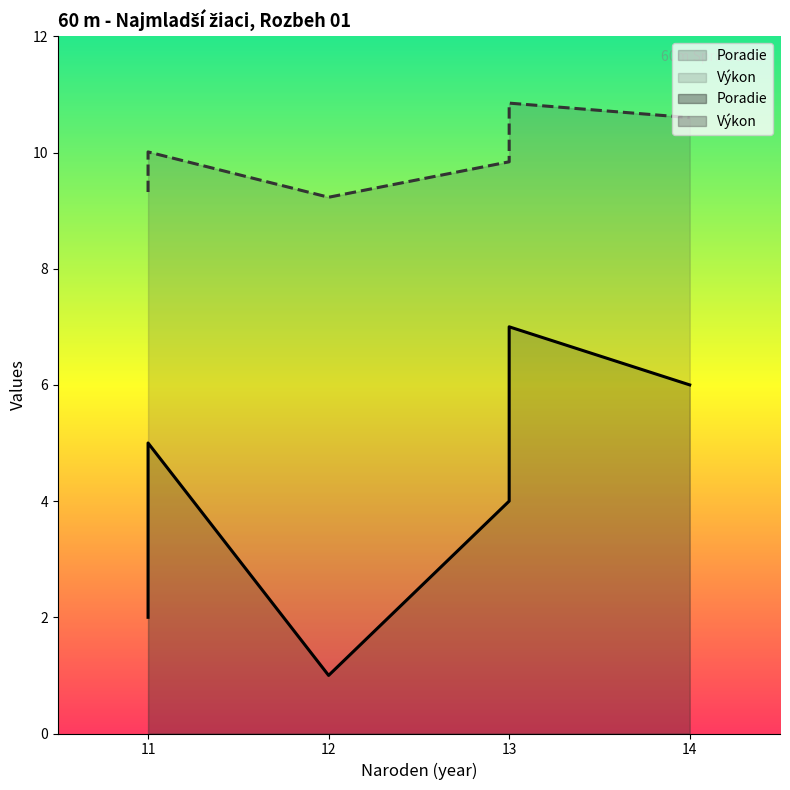

Does the chart have visible grid lines?

No